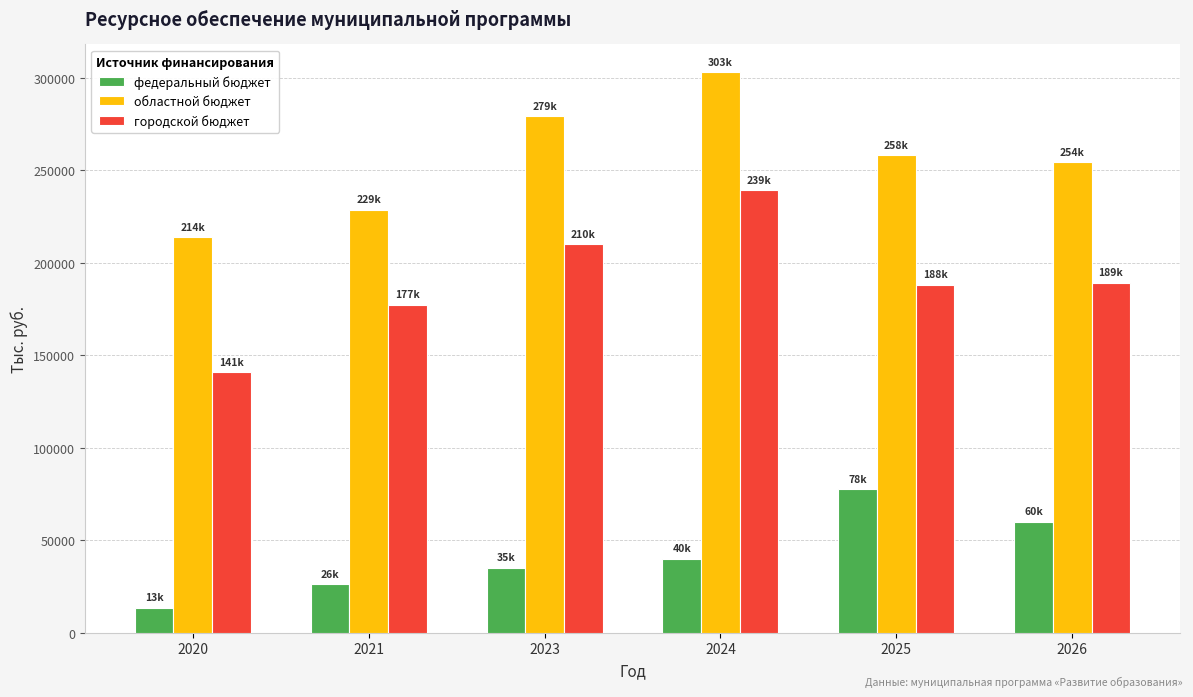

List the series in order of their peak value, lowest first.

федеральный бюджет, городской бюджет, областной бюджет